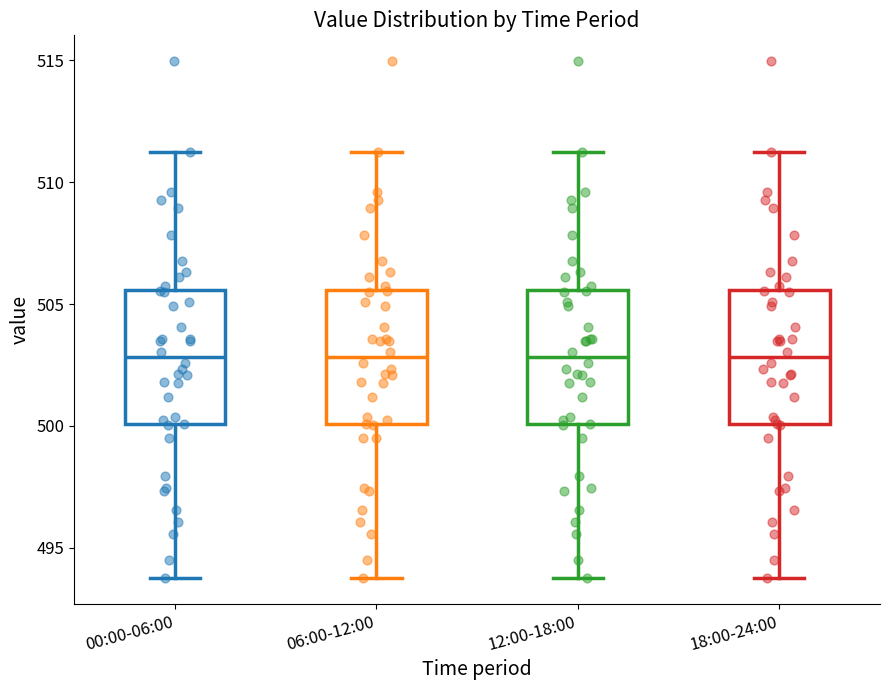

Where does the upper whisker of the box for 06:00-12:00 end on the y-axis? The values are not printed on the chart, so give them approximately, as read against the axis.

511.0